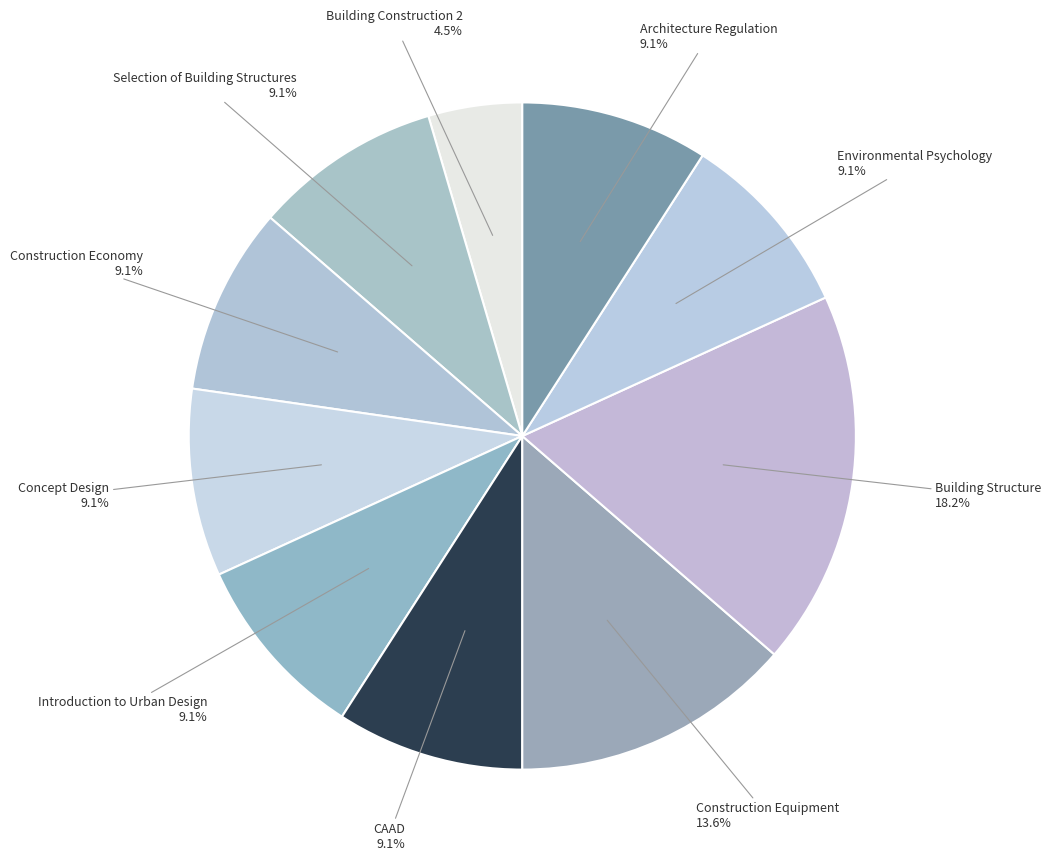

How many slices are in this pie chart?

10